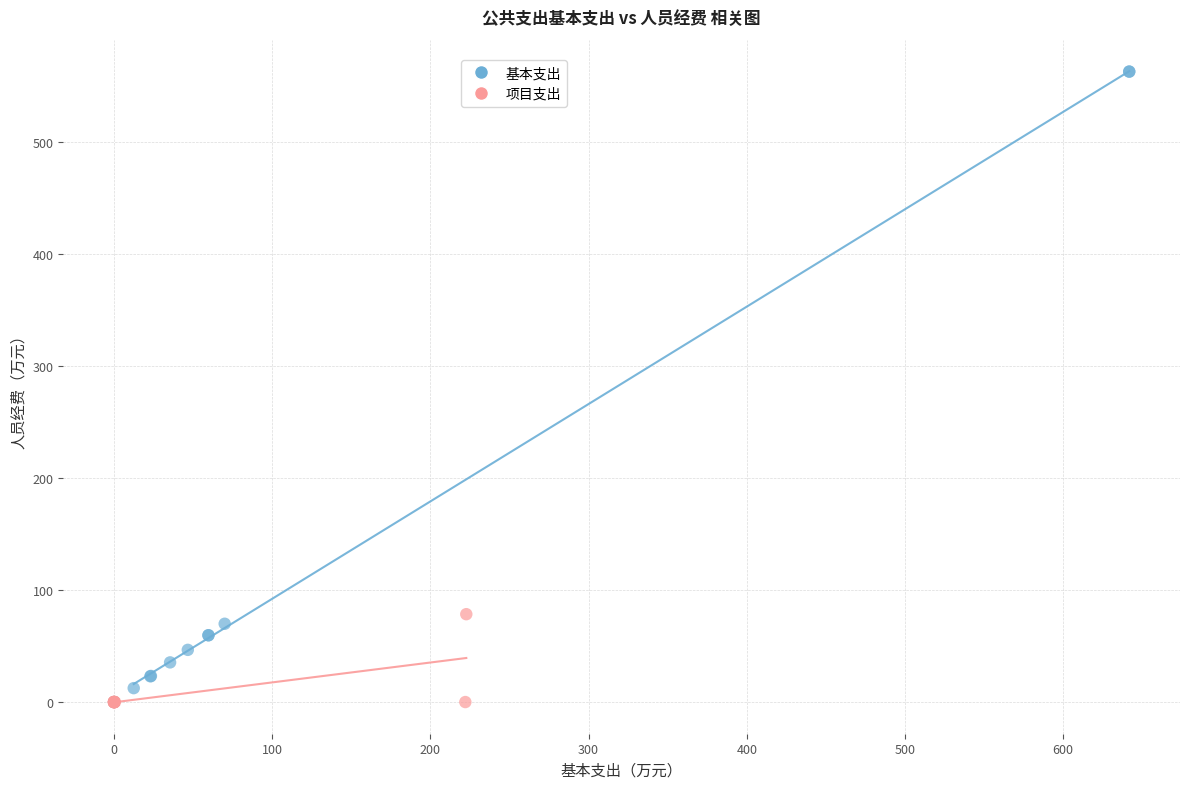

Which series has the largest Y range (max minus min)?

基本支出